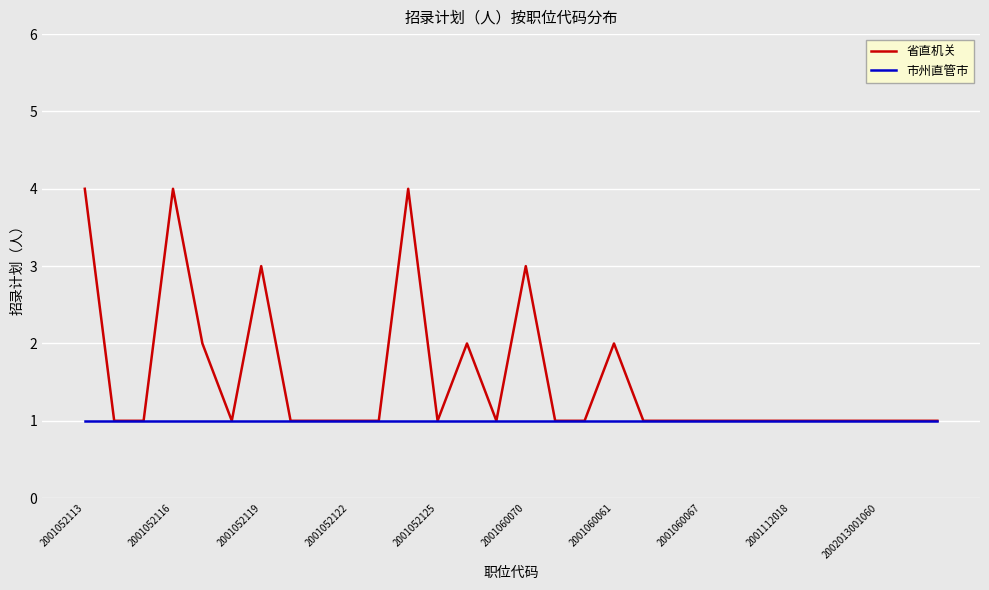

Which series has the widest spread of values?

省直机关